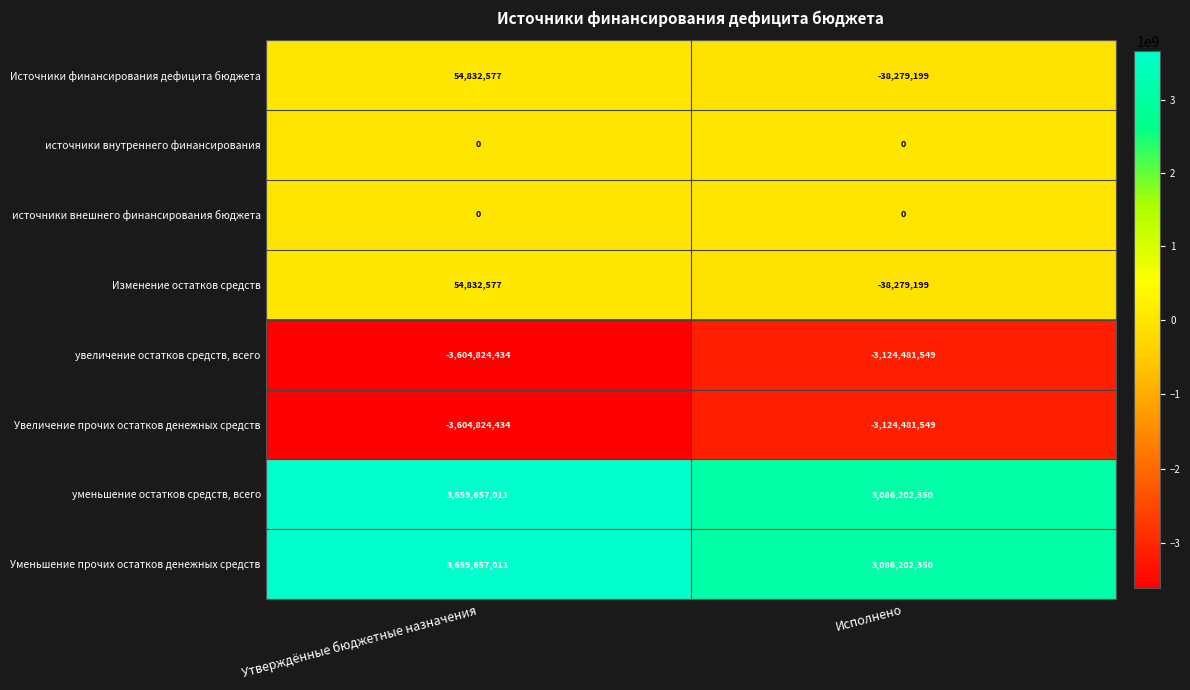

Is it true that источники внутреннего финансирования equals 0 at Исполнено?

True